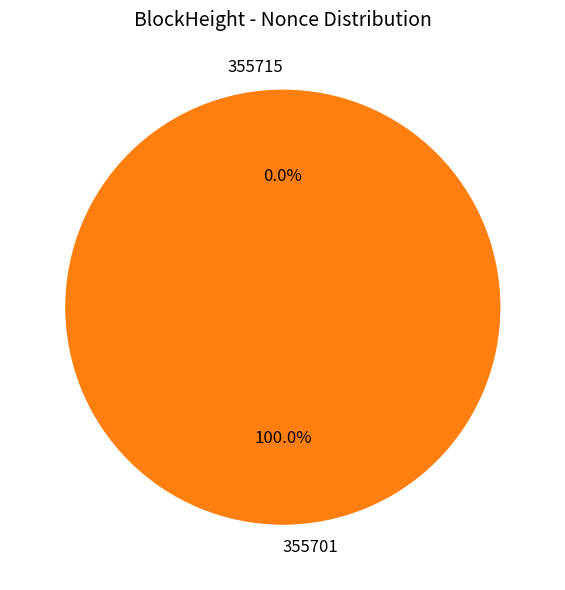

To the nearest percent, what is the difference between the 355715 and 355701 slice percentages?

100%